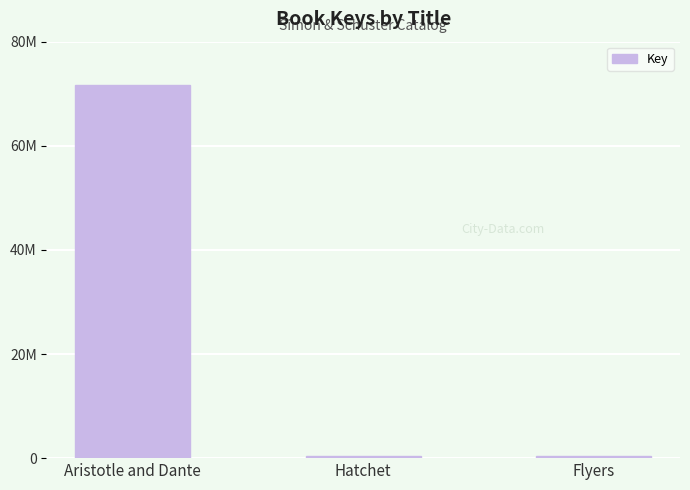

Rank the categories by value from lowest to highest.

Hatchet, Flyers, Aristotle and Dante